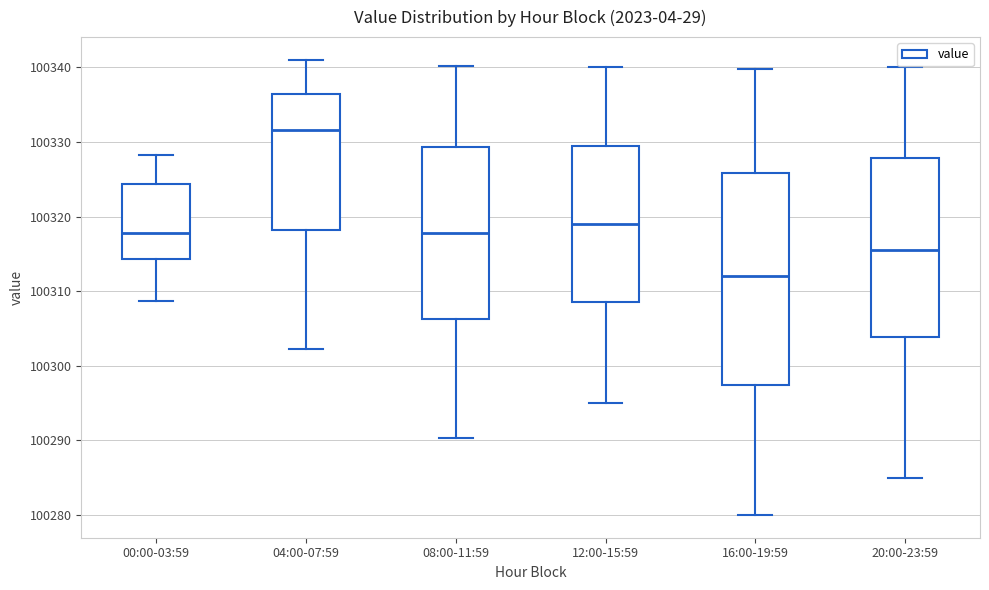

Comparing the boxes themselves (not the whiskers), which one is the tallest?

16:00-19:59